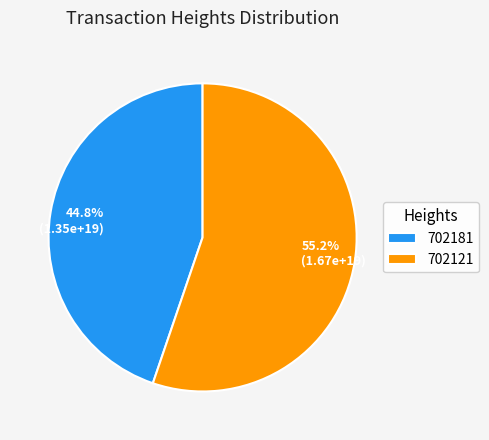

What percentage do 702181 and 702121 together represent?

100.0%